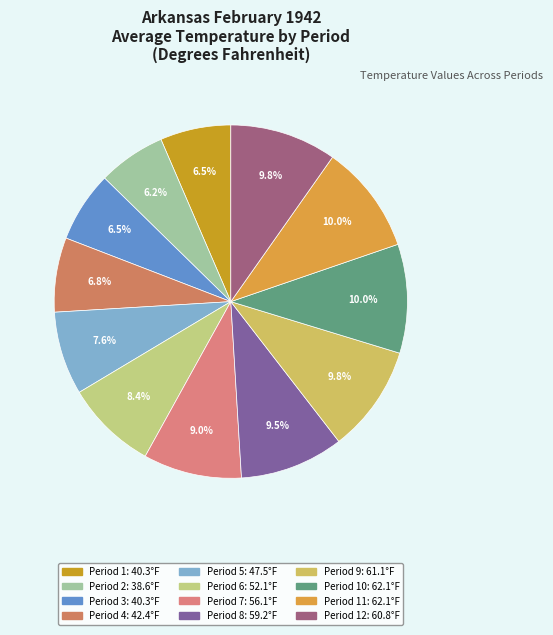

How many slices are in this pie chart?

12